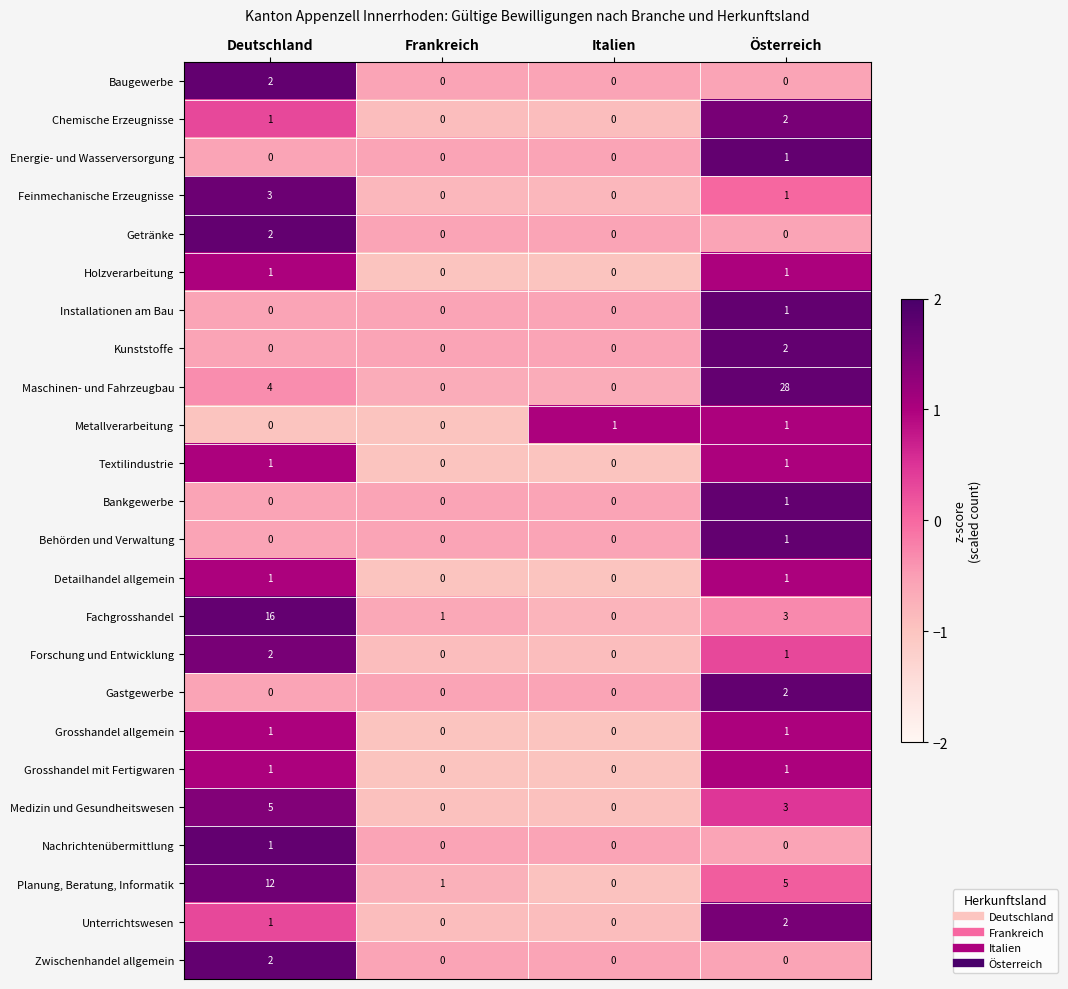

What is the maximum value shown in the chart?

28